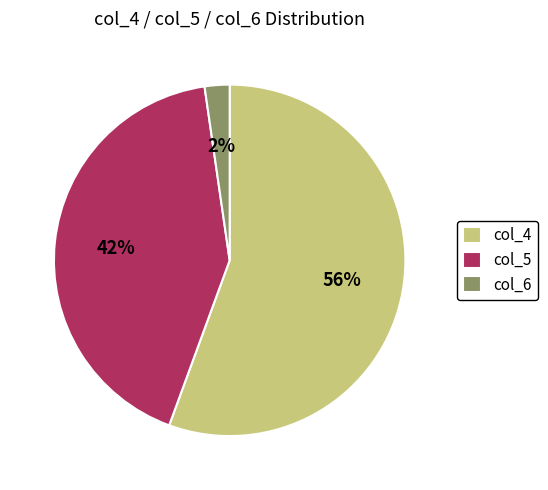

Is the sum of col_5 and col_6 greater than half?

No